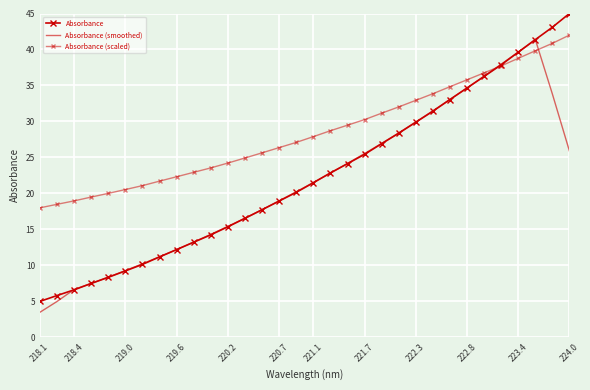

List the series in order of their peak value, highest first.

Absorbance, Absorbance (scaled), Absorbance (smoothed)